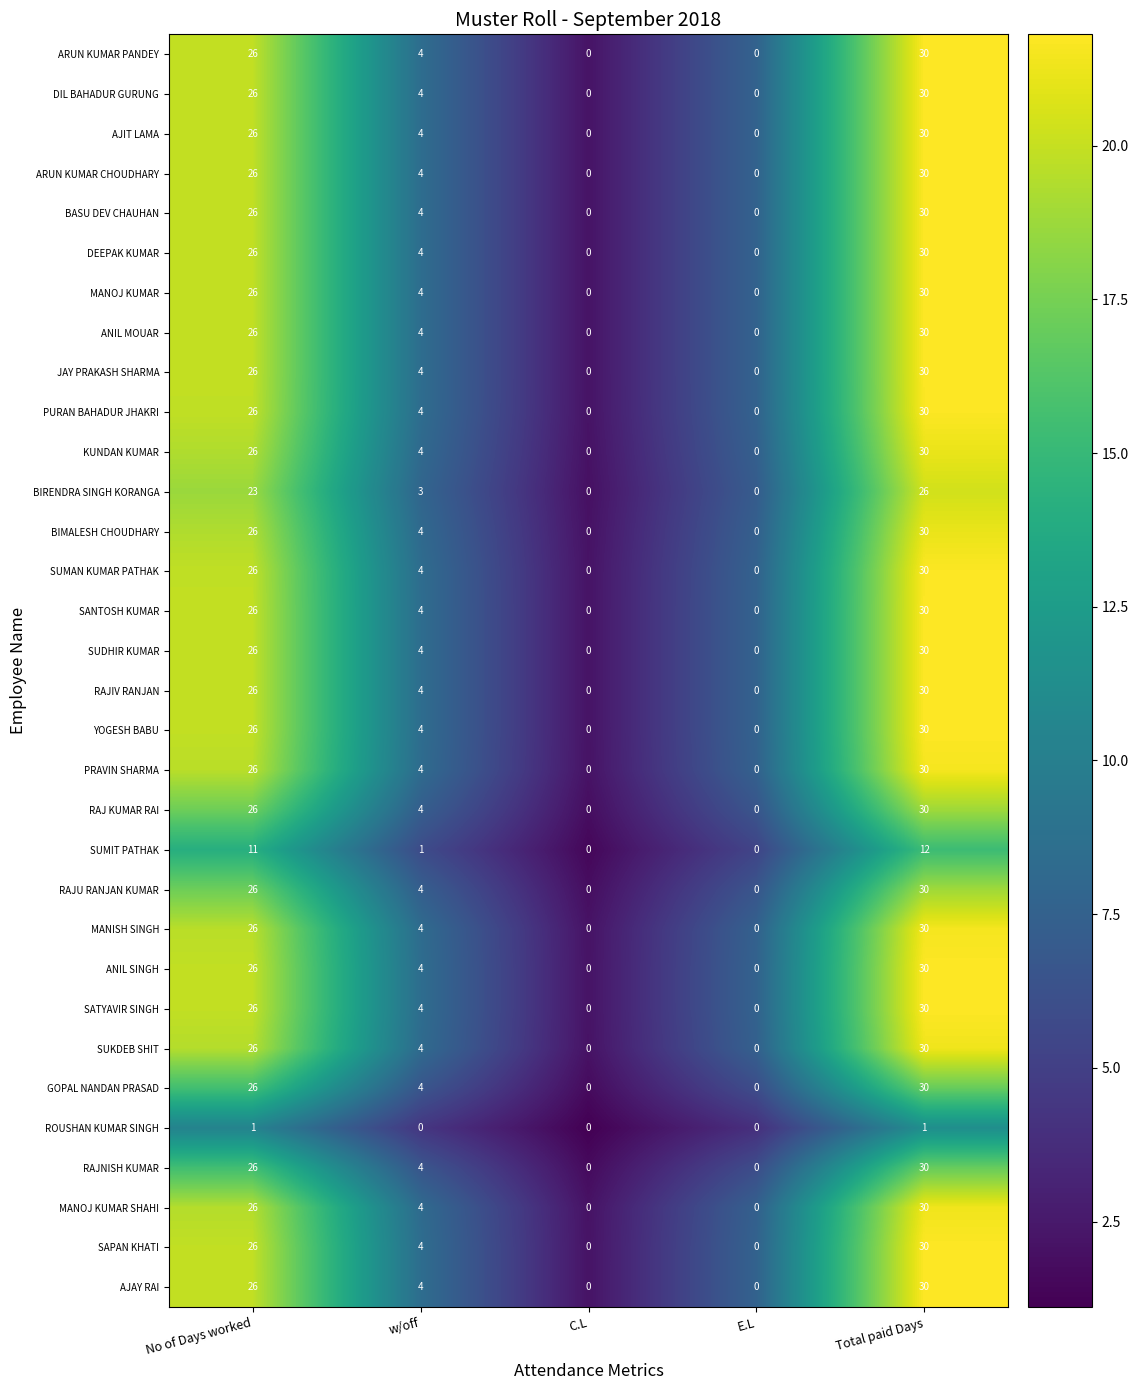

What is the maximum value shown in the chart?

30